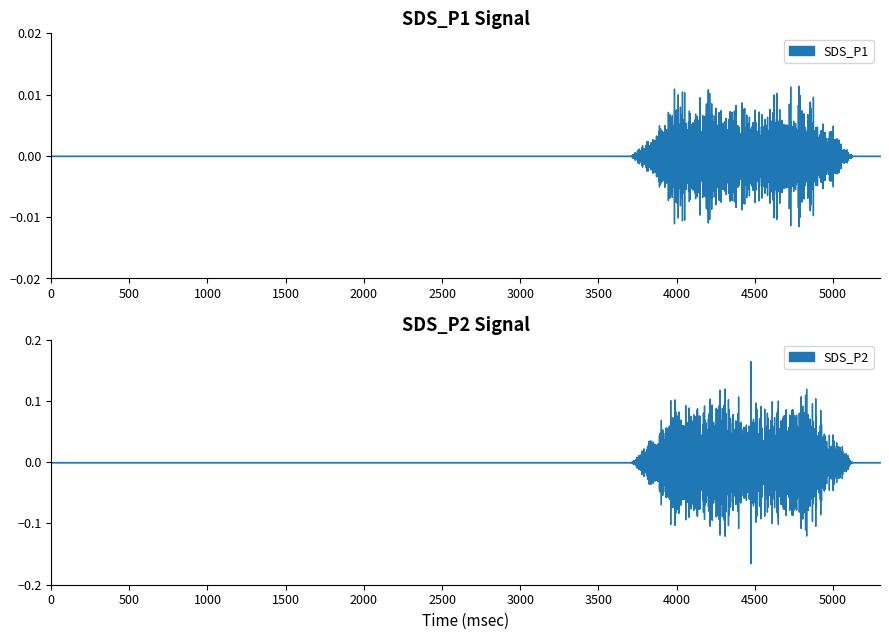

True or false: SDS_P1 has a value of 44.2 at 05:30.

False